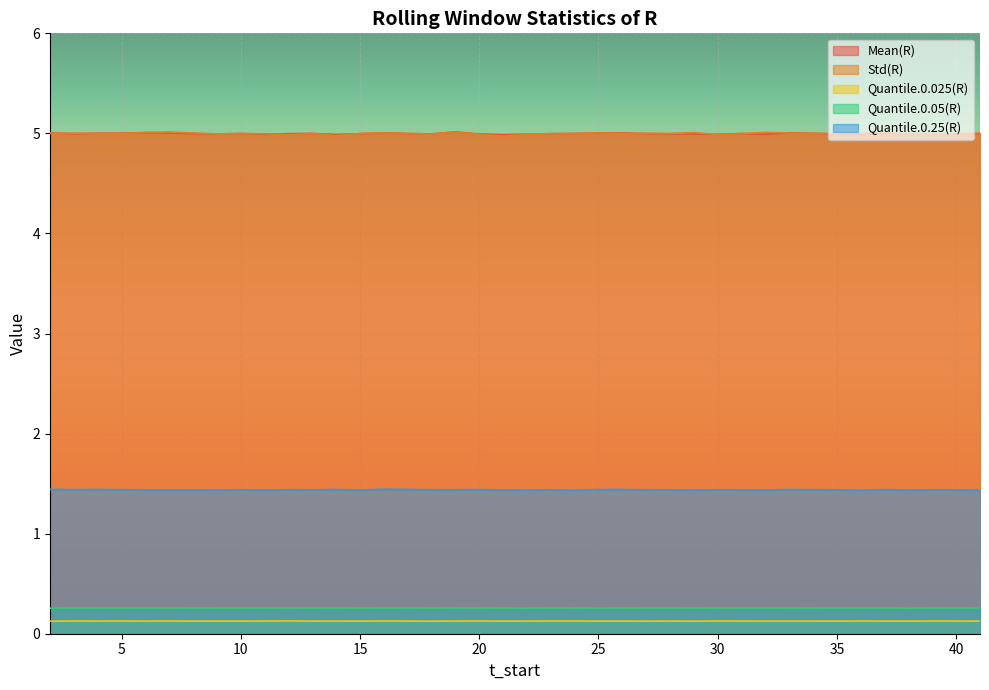

True or false: Quantile.0.05(R) and Std(R) intersect in this chart.

False